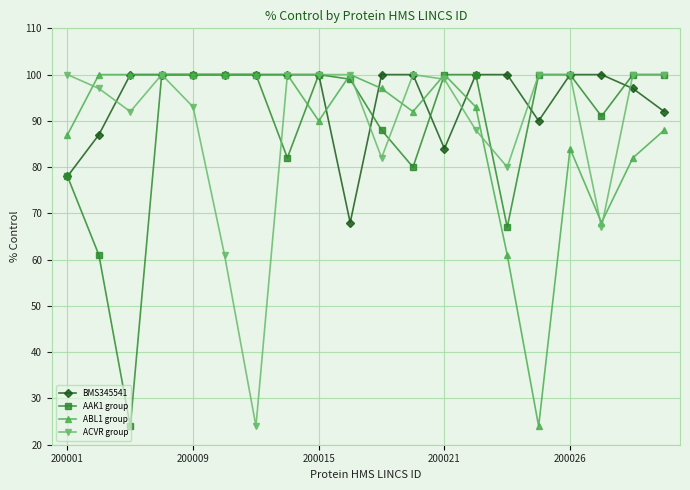

True or false: ACVR group has more than 0 points higher than both neighbors.

True